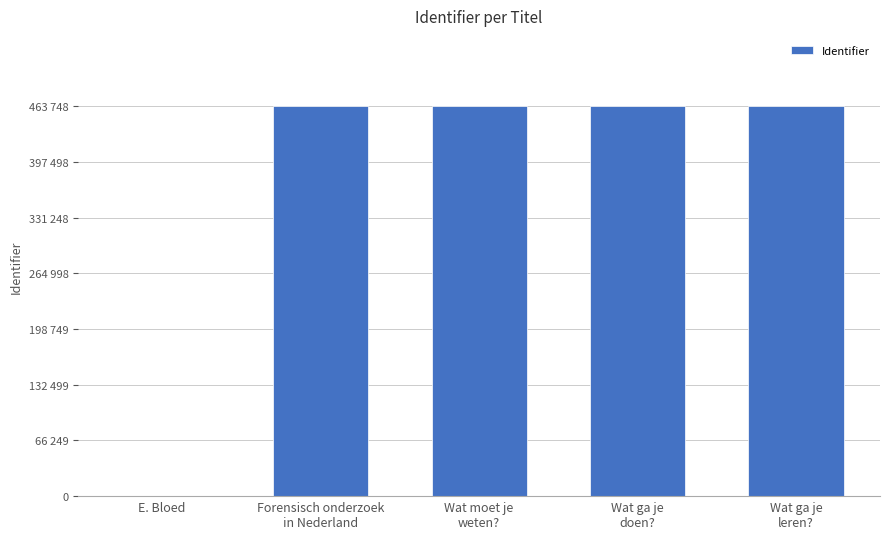

At which category does the chart reach its peak across all series?

Wat ga je
leren?